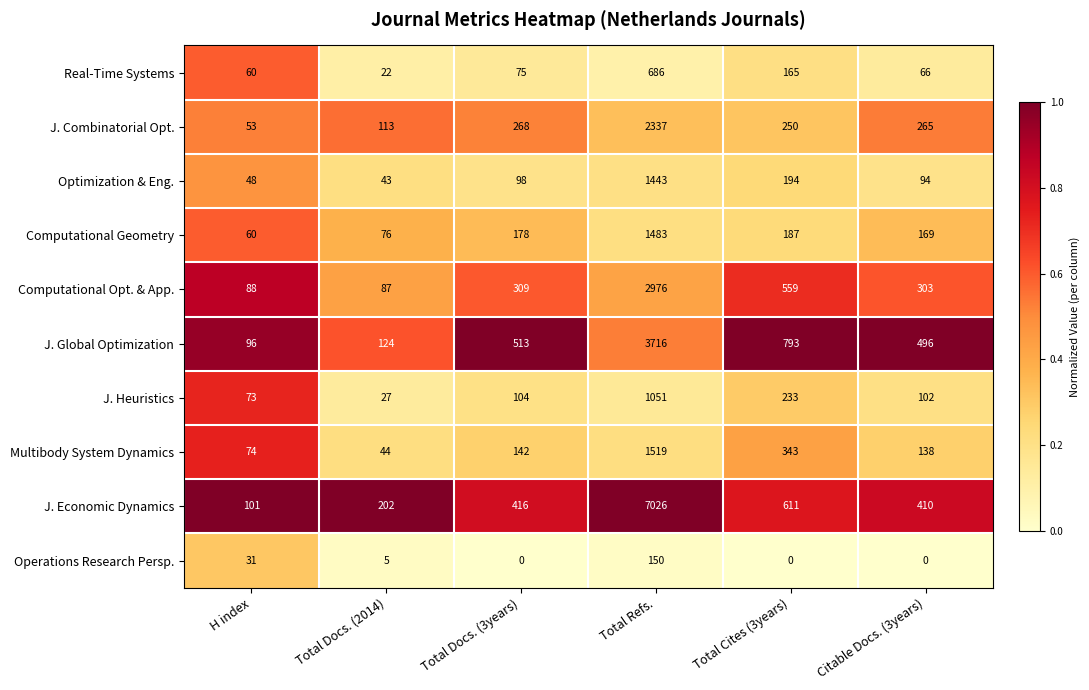

What is the sum of all Optimization & Eng. values?

1920